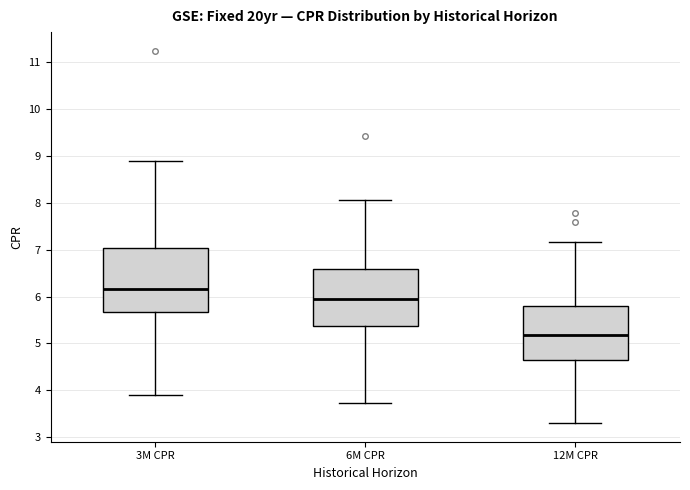

Where does the upper whisker of the box for 3M CPR end on the y-axis? The values are not printed on the chart, so give them approximately, as read against the axis.

8.9